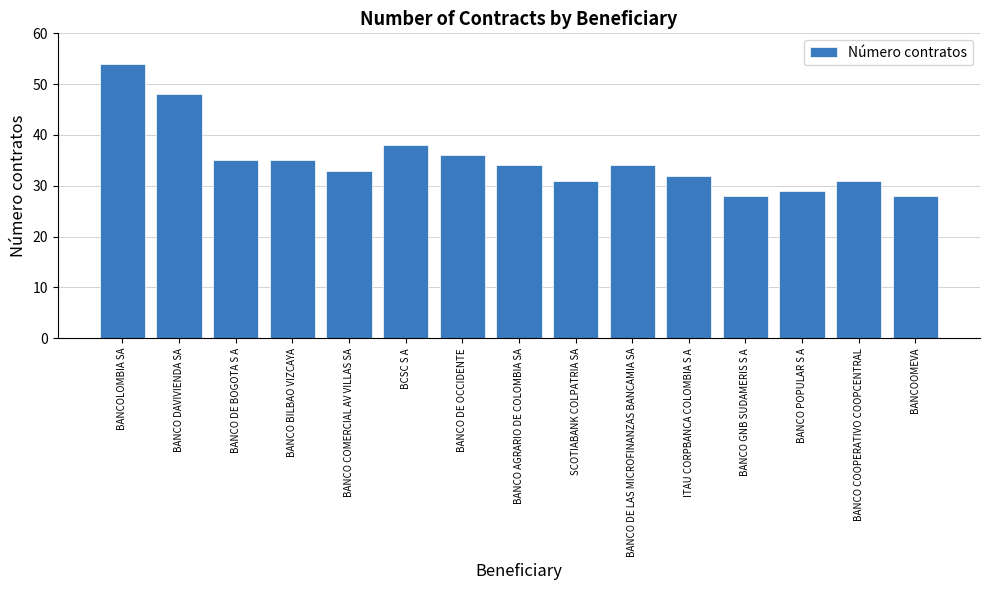

What is the maximum value shown in the chart?

54